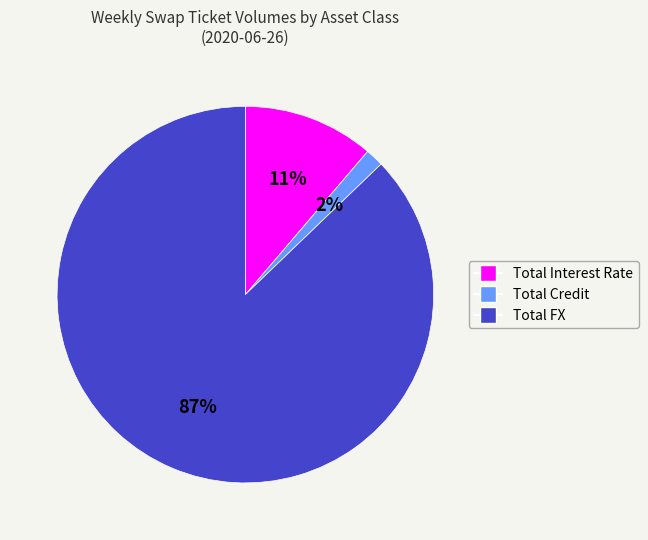

Do Total FX and Total Credit together represent more than half of the pie?

Yes